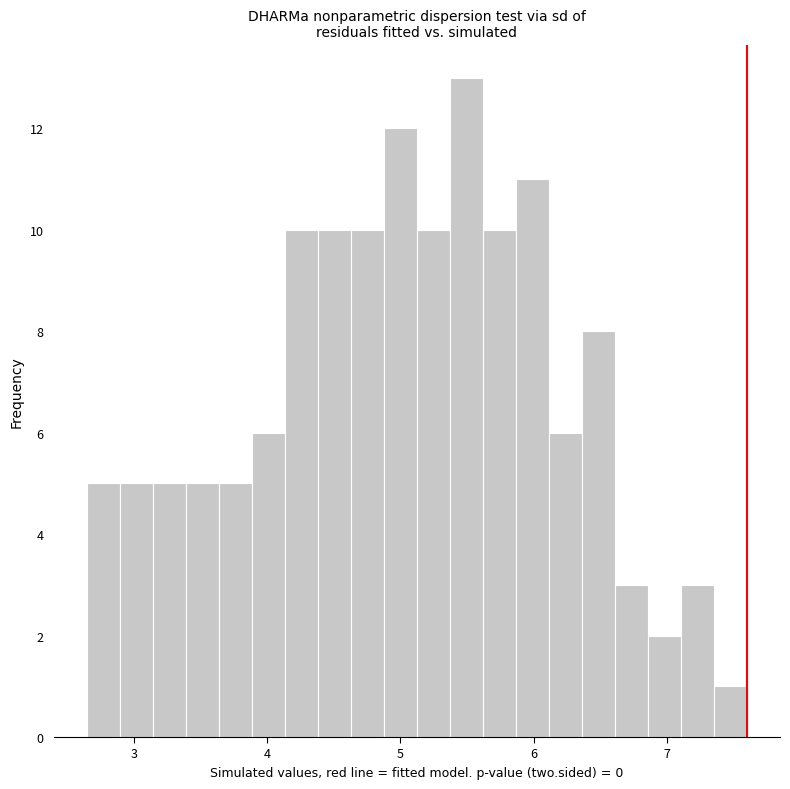

Around what value on the x-axis is the tallest bar? Give the approximate position of its centre, as read against the axis.

5.5